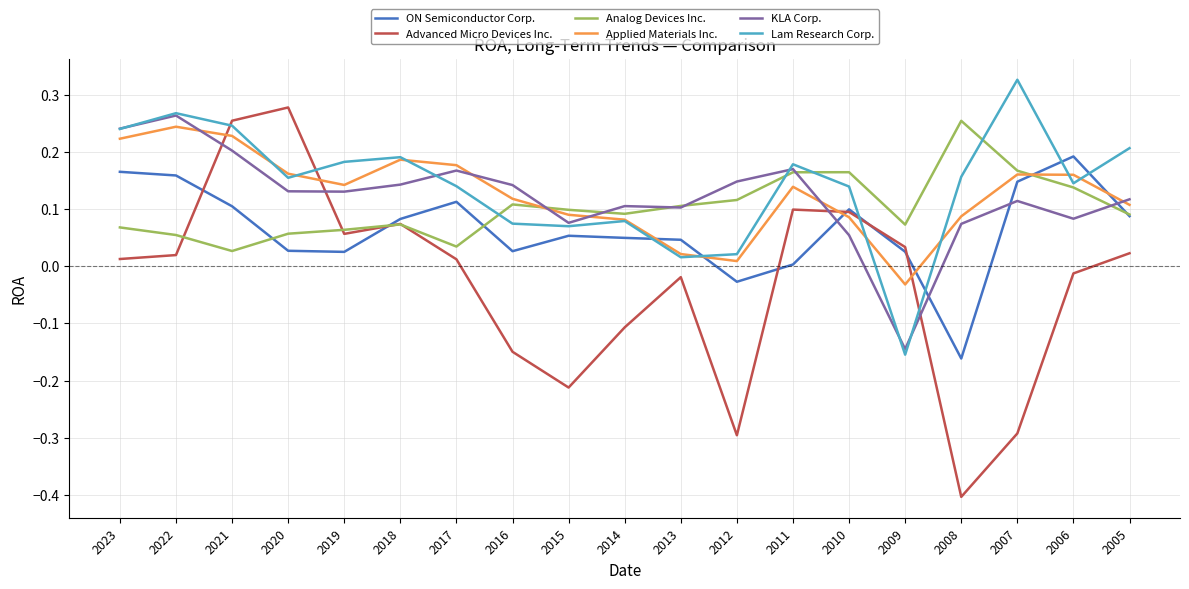

Which series changed the most between 2019 and 2013?

Lam Research Corp.